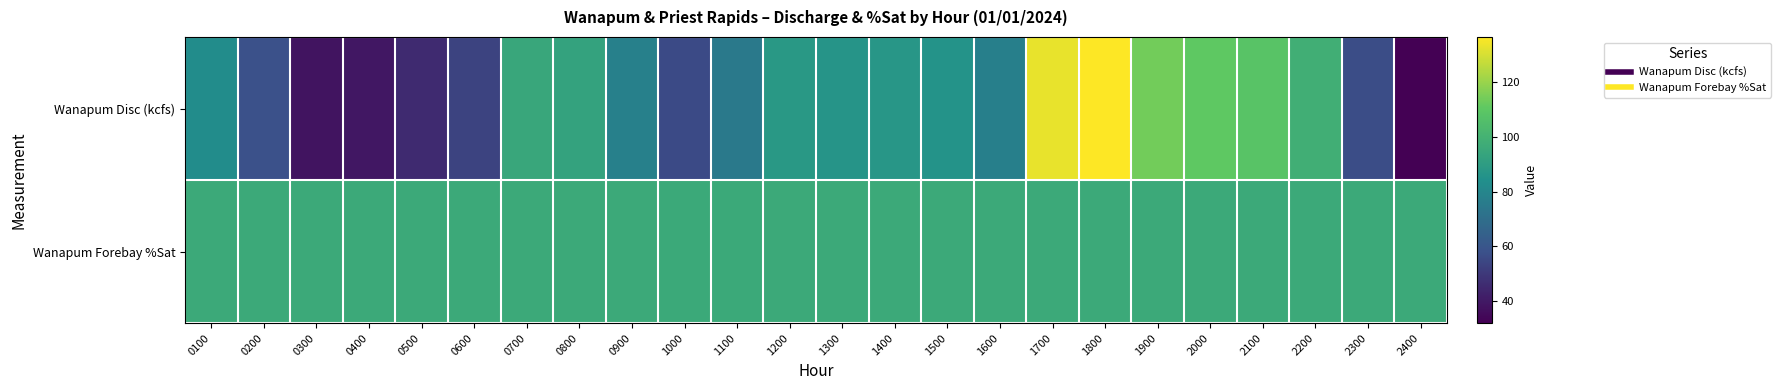

At which category does the chart reach its peak across all series?

1800